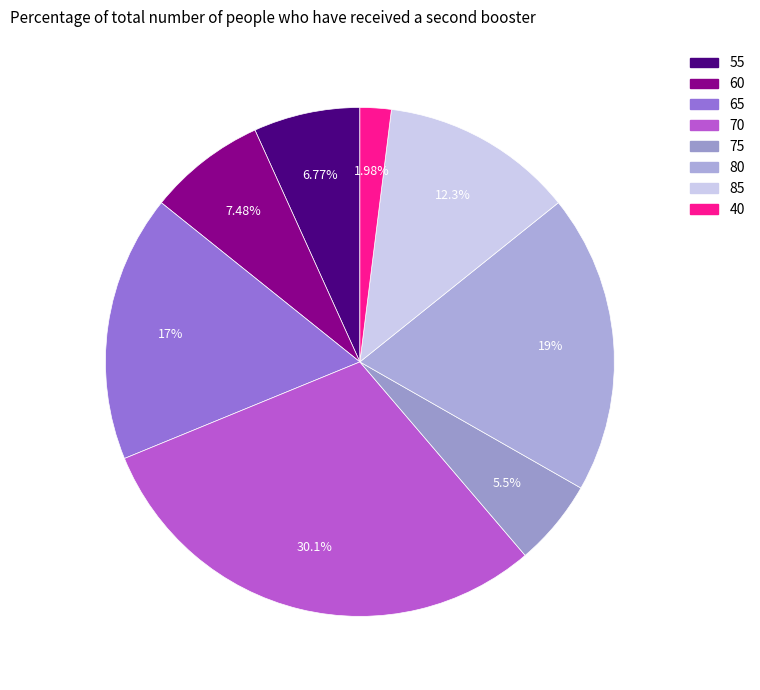

What percentage is the 80 slice, to the nearest percent?

19%